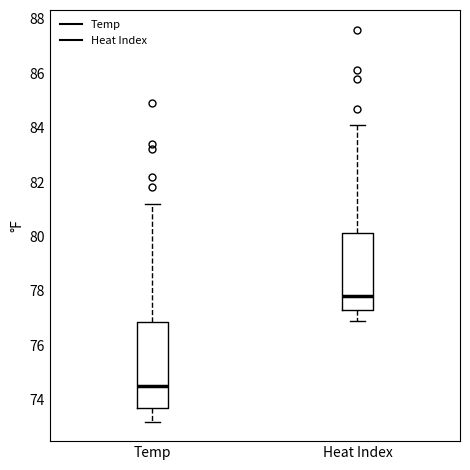

Reading left to right, read every box against the y-axis: the position of its median line, the range the box covers, and the ends of its whiskers. The values are not printed on the chart, so give them approximately, as read against the axis.

Temp: median 74.6, box 73.8 to 76.8, whiskers 73.2 to 81.2
Heat Index: median 77.8, box 77.4 to 80.2, whiskers 77.0 to 84.2